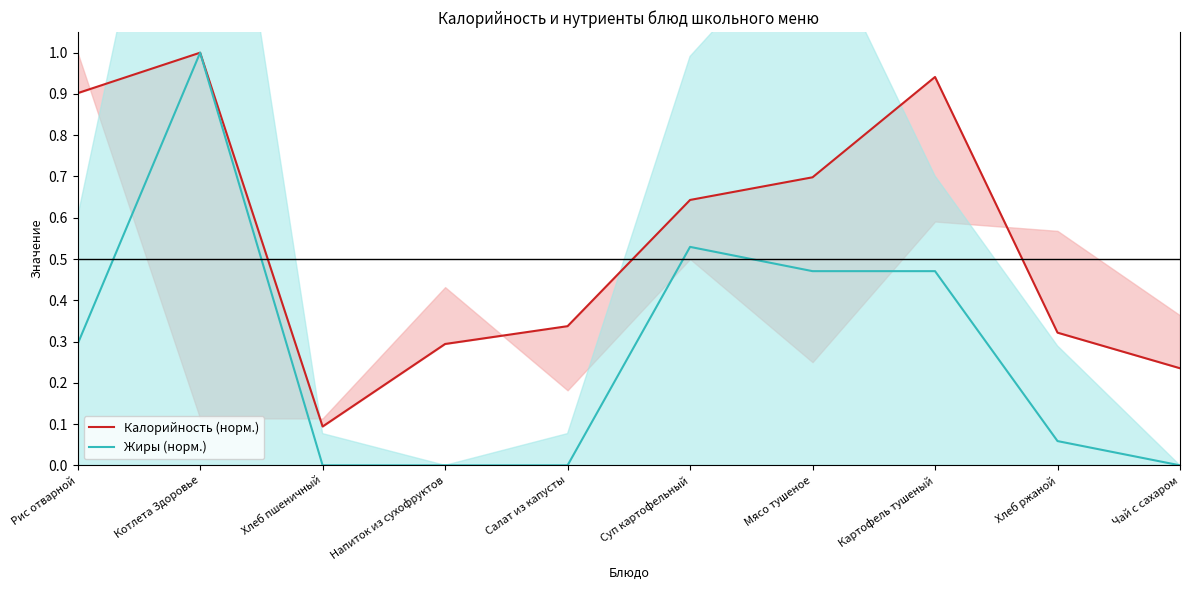

What is the difference between the maximum and minimum values in the Калорийность (норм.) series?

0.9